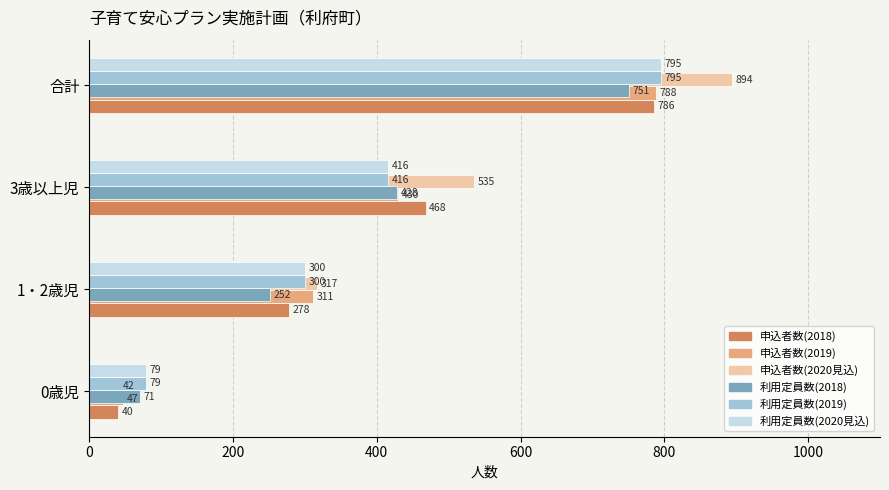

Which label corresponds to the largest value in the chart?

合計